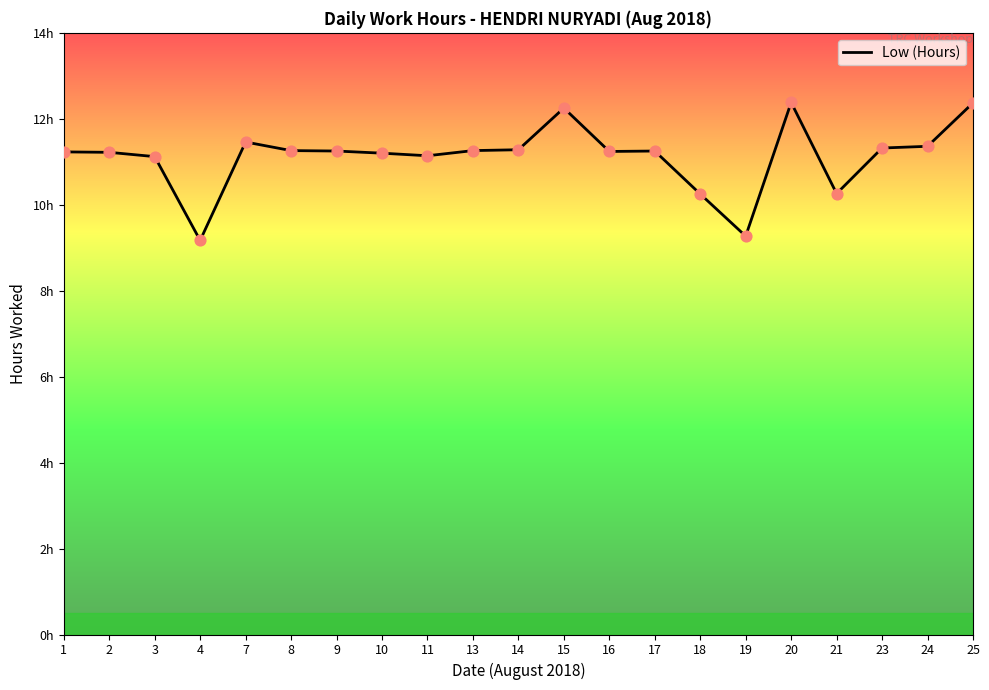

What is the ratio of the value at 2 to the value at 9?

1.0